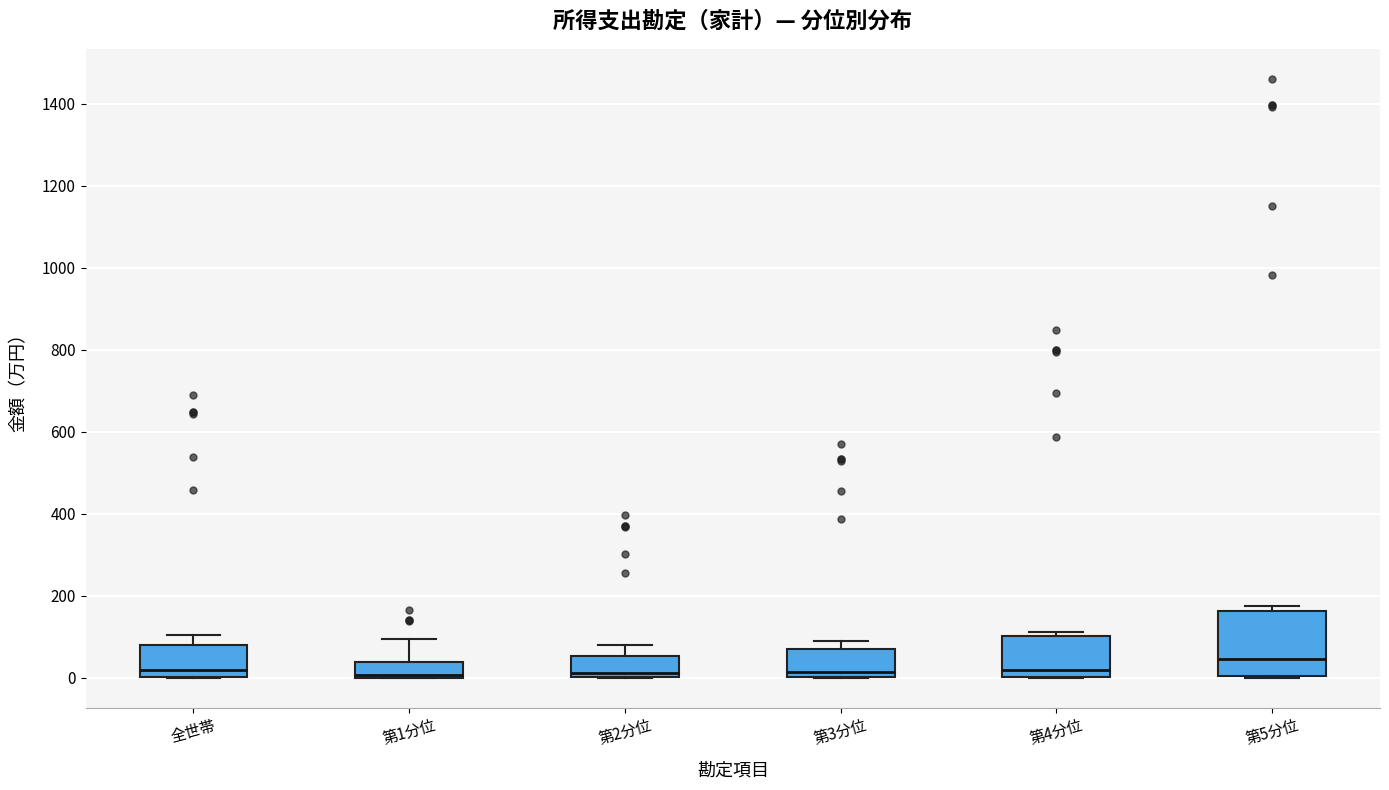

Reading left to right, read every box against the y-axis: the position of its median line, the range the box covers, and the ends of its whiskers. The values are not printed on the chart, so give them approximately, as read against the axis.

全世帯: median 20, box 0 to 80, whiskers 0 to 100
第1分位: median 0 (drawn on the box's lower edge), box 0 to 40, whiskers 0 to 100
第2分位: median 20, box 0 to 60, whiskers 0 to 80
第3分位: median 20, box 0 to 60, whiskers 0 to 100
第4分位: median 20, box 0 to 100, whiskers 0 to 120
第5分位: median 40, box 0 to 160, whiskers 0 to 180